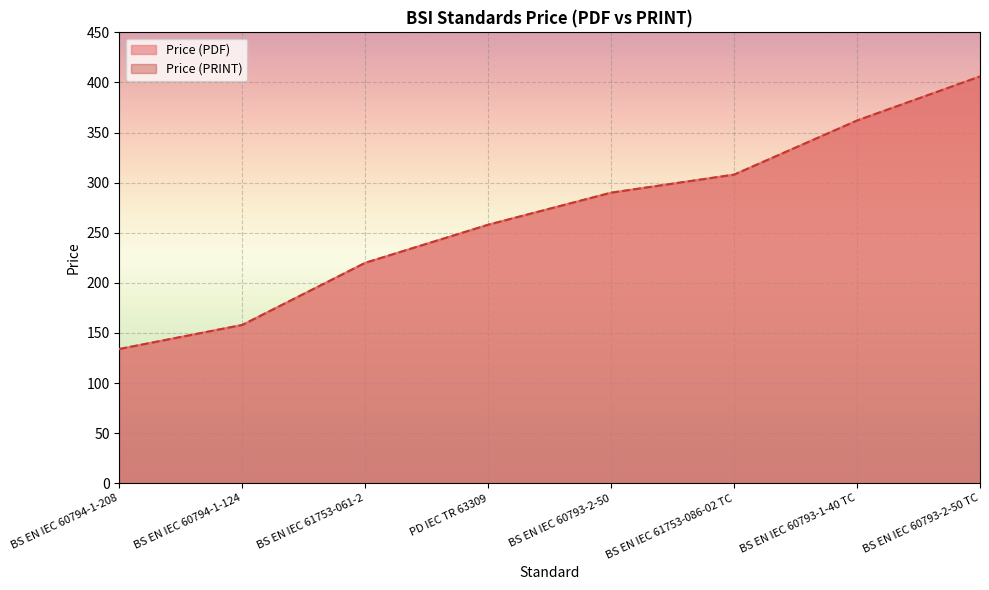

True or false: Price (PDF) and Price (PRINT) cross at least once.

False